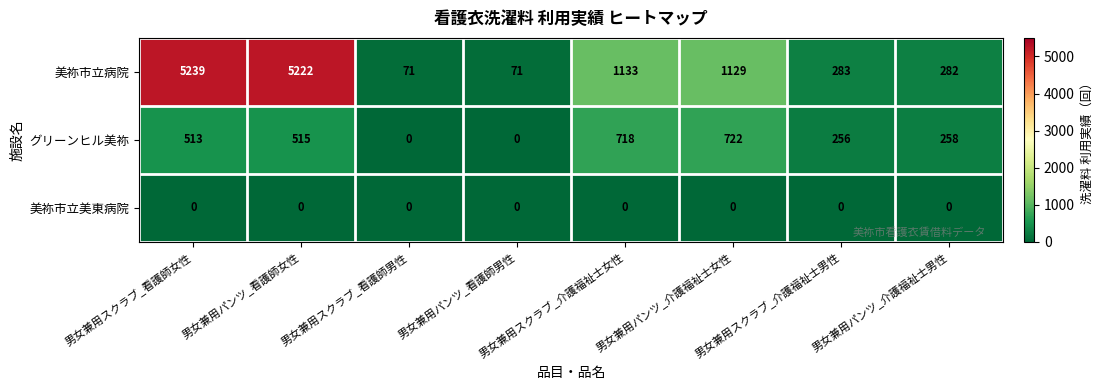

List the series in order of their overall mean, lowest first.

美祢市立美東病院, グリーンヒル美祢, 美祢市立病院